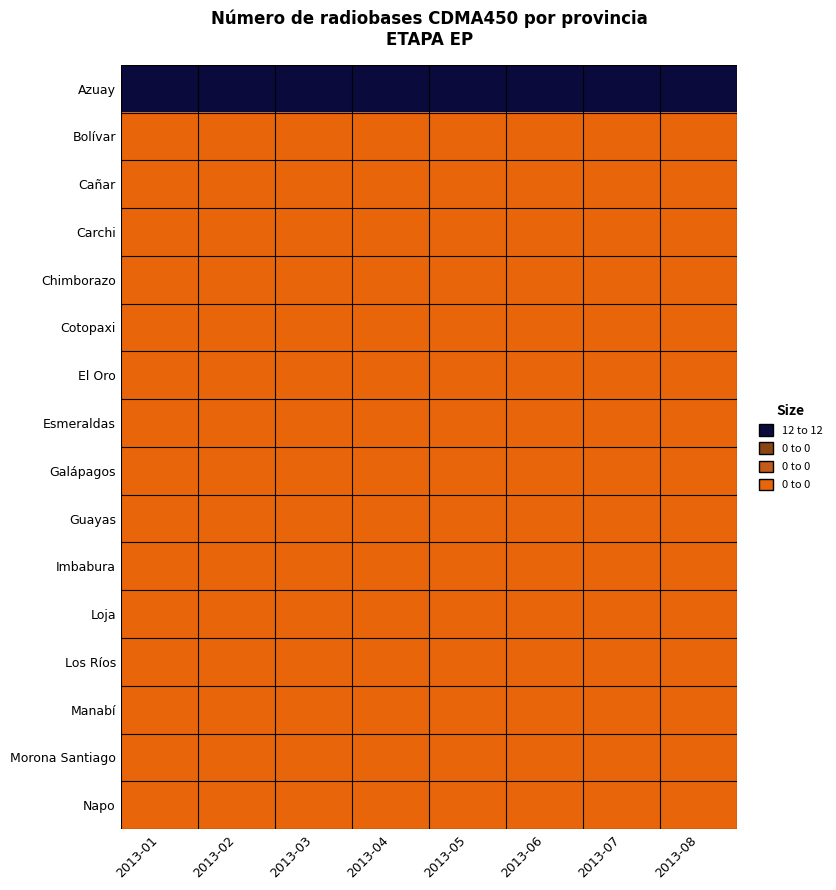

Which label corresponds to the smallest value in the chart?

2013-01